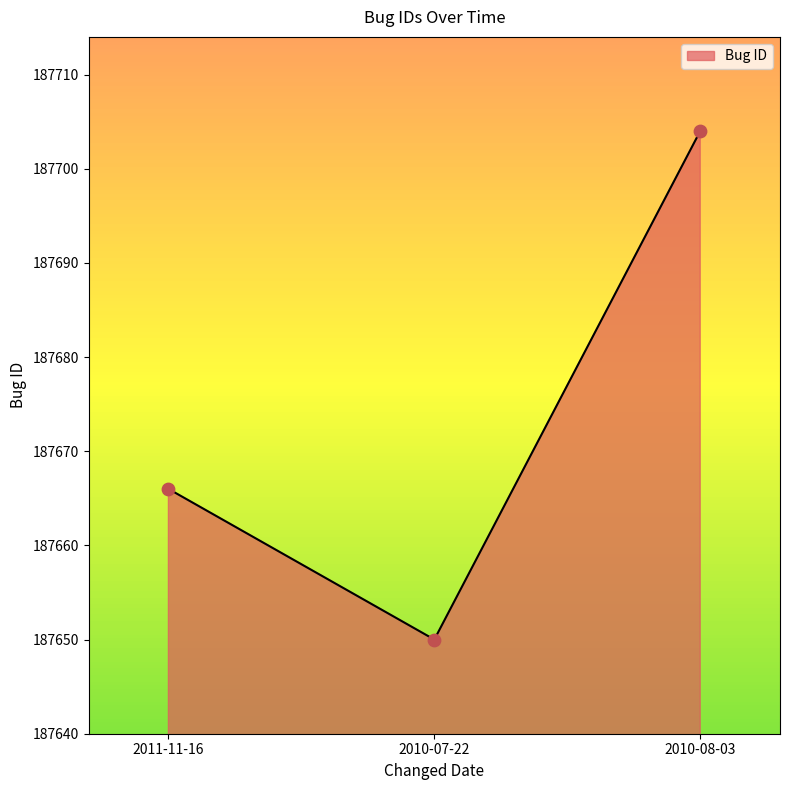

Approximately how many times larger is the value at 2010-07-22 compared to 2010-08-03?

1.0